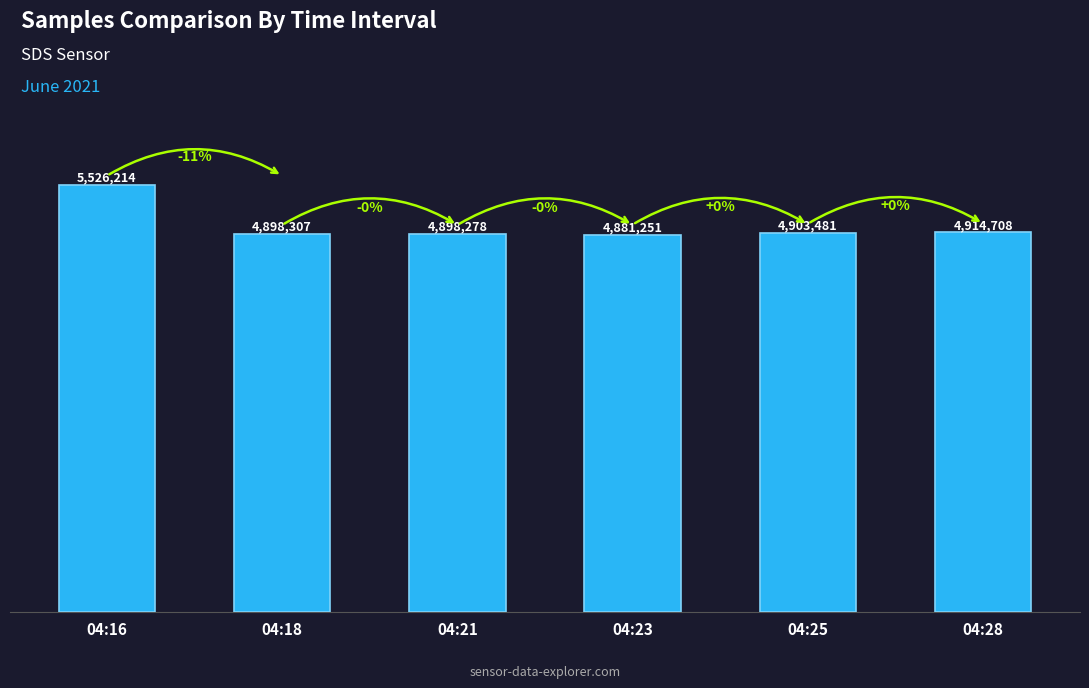

Does the chart contain stacked bars?

No